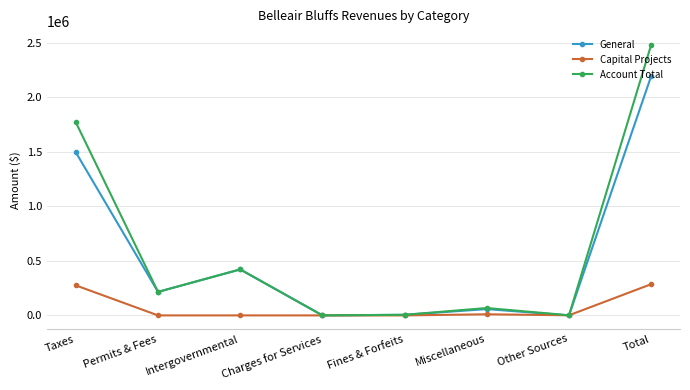

How many lines are shown in the chart?

3